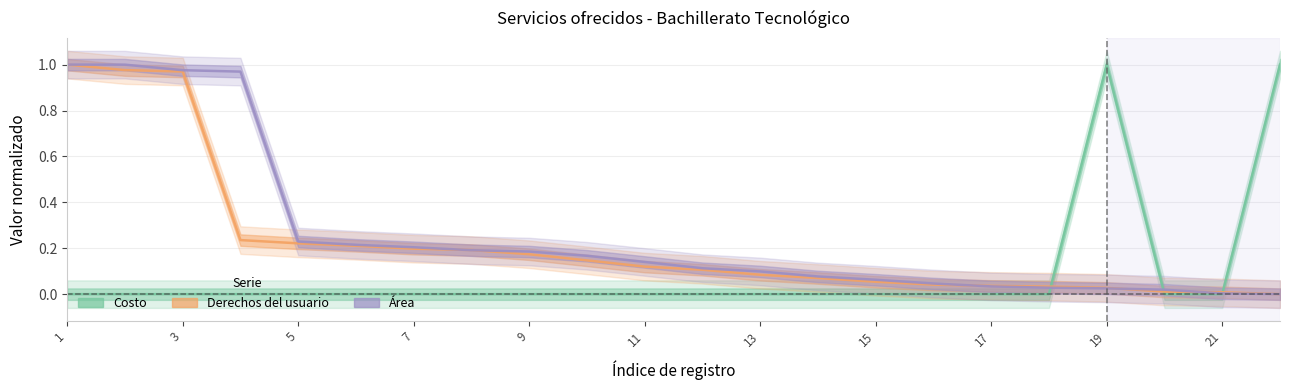

Reading left to right, list all the values displayed in this chart.

Costo: 0.0	0.0	0.0	0.0	0.0	0.0	0.0	0.0	0.0	0.0	0.0	0.0	0.0	0.0	0.0	0.0	0.0	0.0	1.0	0.0	0.0	1.0
Derechos del usuario: 1.0	1.0	1.0	0.2	0.2	0.2	0.2	0.2	0.2	0.1	0.1	0.1	0.1	0.1	0.1	0.0	0.0	0.0	0.0	0.0	0.0	0.0
Área: 1.0	1.0	1.0	1.0	0.2	0.2	0.2	0.2	0.2	0.2	0.1	0.1	0.1	0.1	0.1	0.0	0.0	0.0	0.0	0.0	0.0	0.0